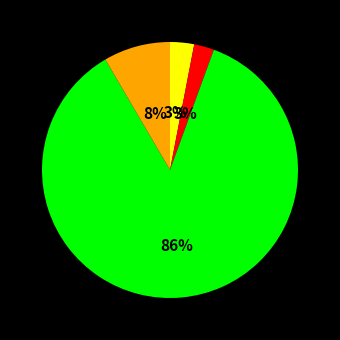

To the nearest percent, what is the average slice percentage?

25%